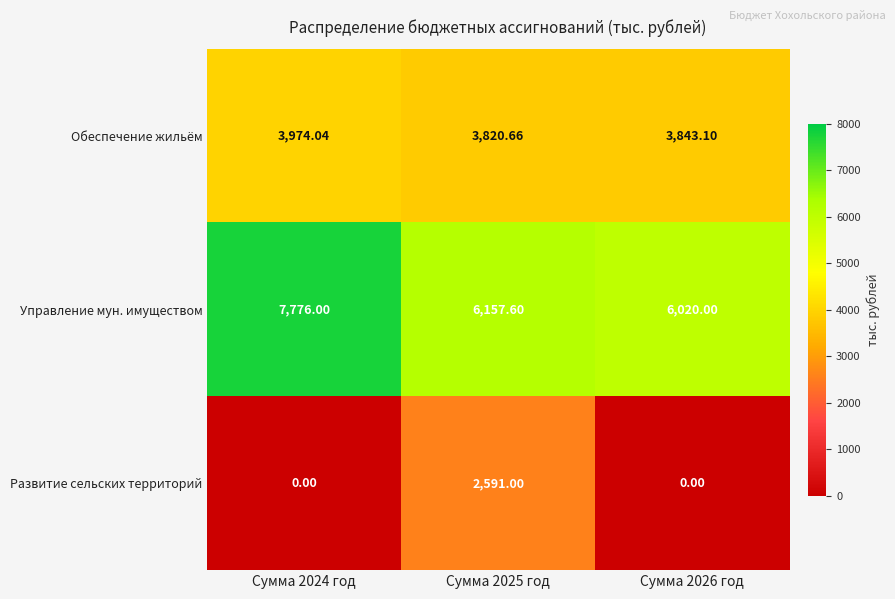

Which series has the widest spread of values?

Развитие сельских территорий